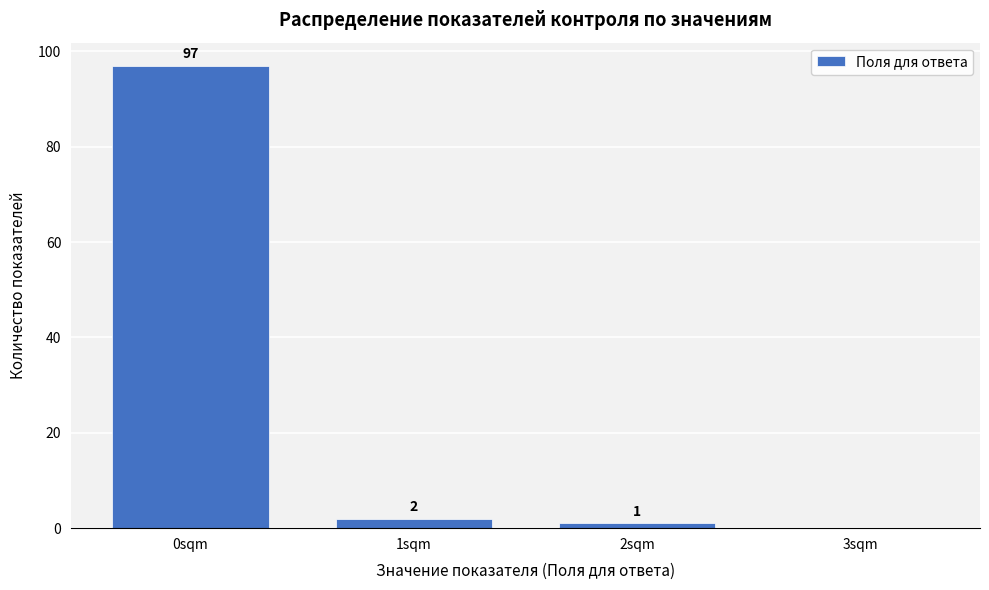

Reading left to right, transcribe all the data shown in this chart.

0sqm=97	1sqm=2	2sqm=1	3sqm=0